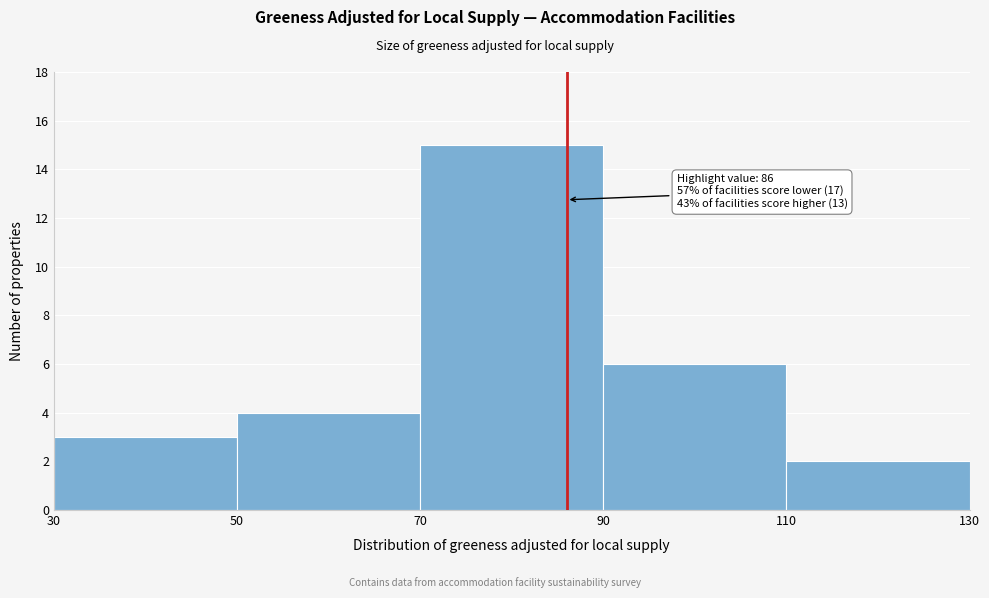

Over which range of the x-axis is the bar tallest?

70 to 90